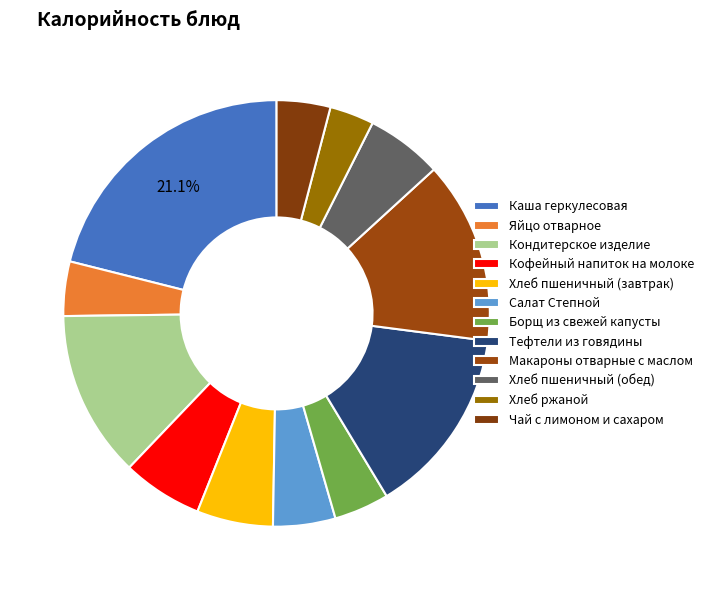

How many slices are in this pie chart?

12